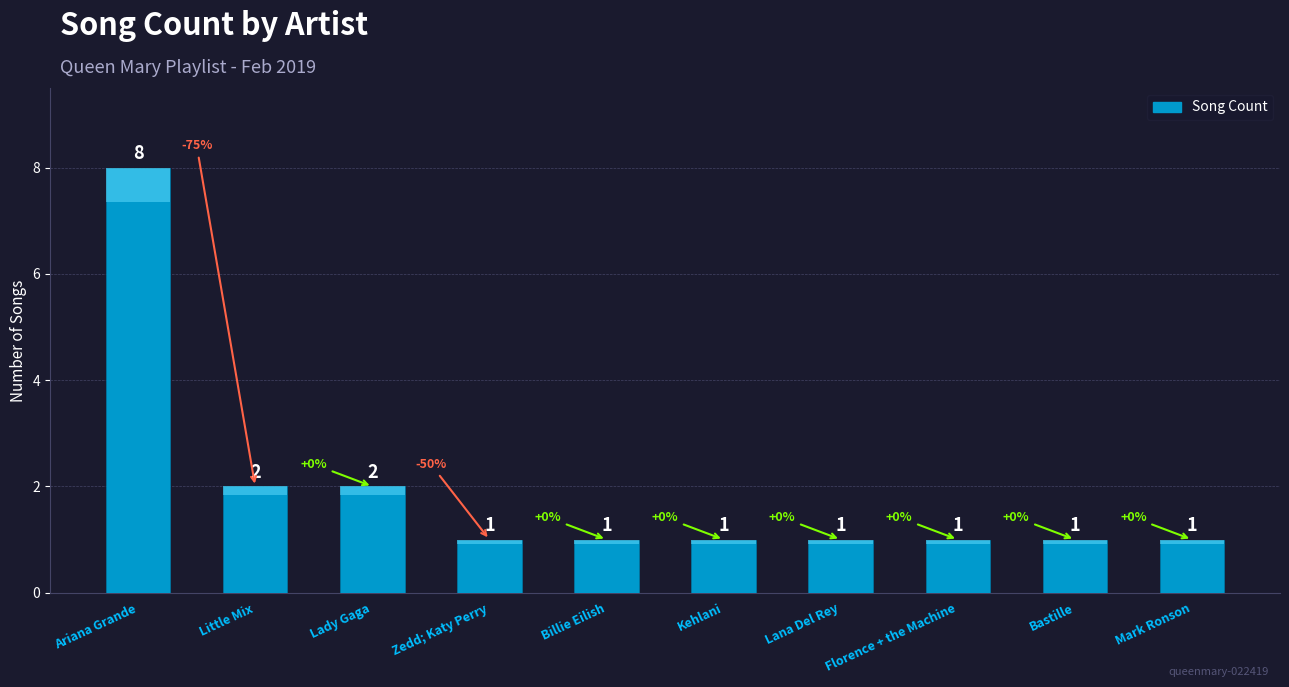

How many bars are there in total?

10